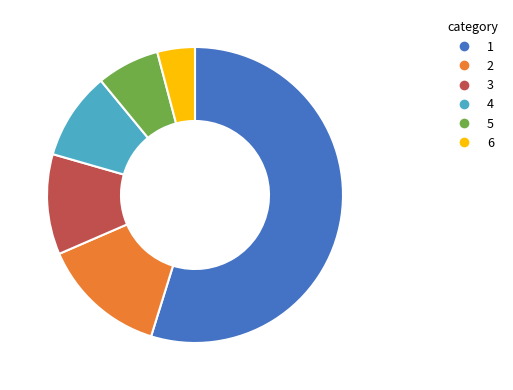

What is the ratio of the value at 5 to the value at 2?

0.5